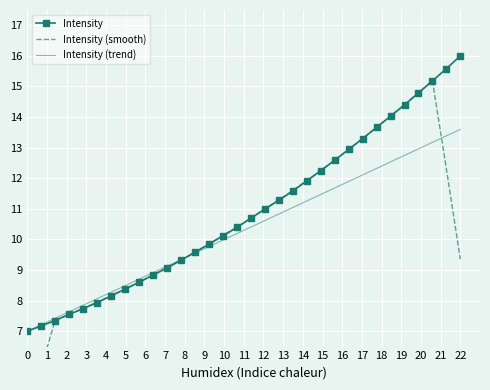

Rank the series by their maximum value, from lowest to highest.

Intensity (trend), Intensity (smooth), Intensity